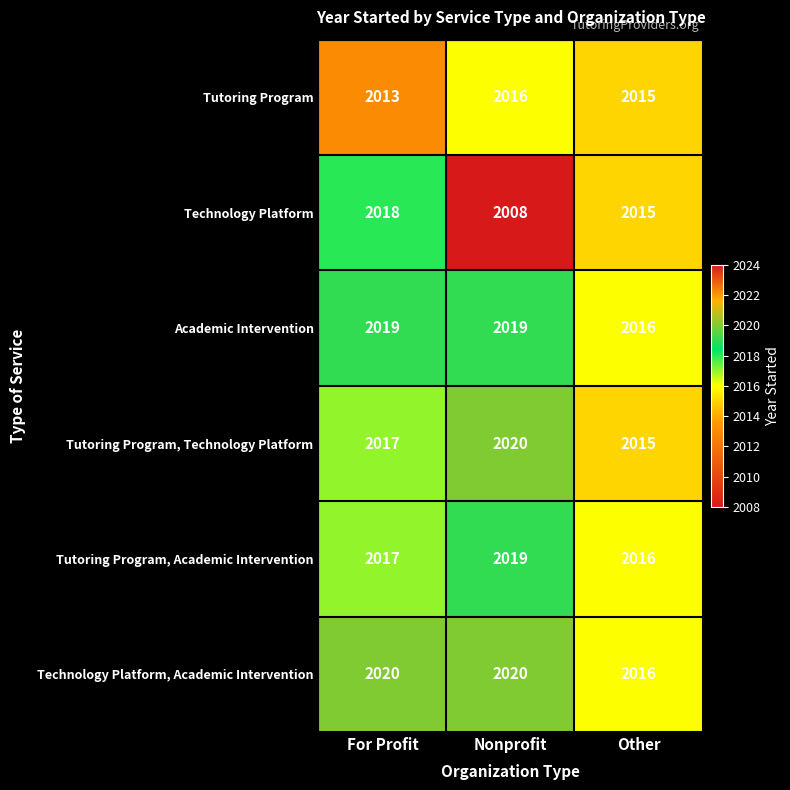

List the labels in order of Tutoring Program, Academic Intervention value, largest first.

Nonprofit, For Profit, Other